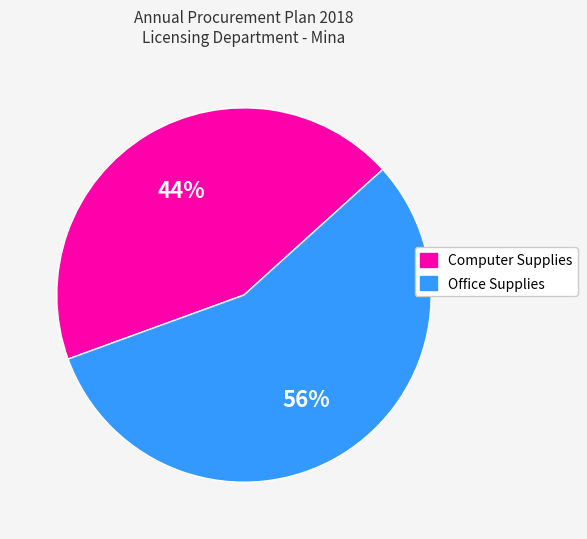

Does any single category account for the majority?

Yes